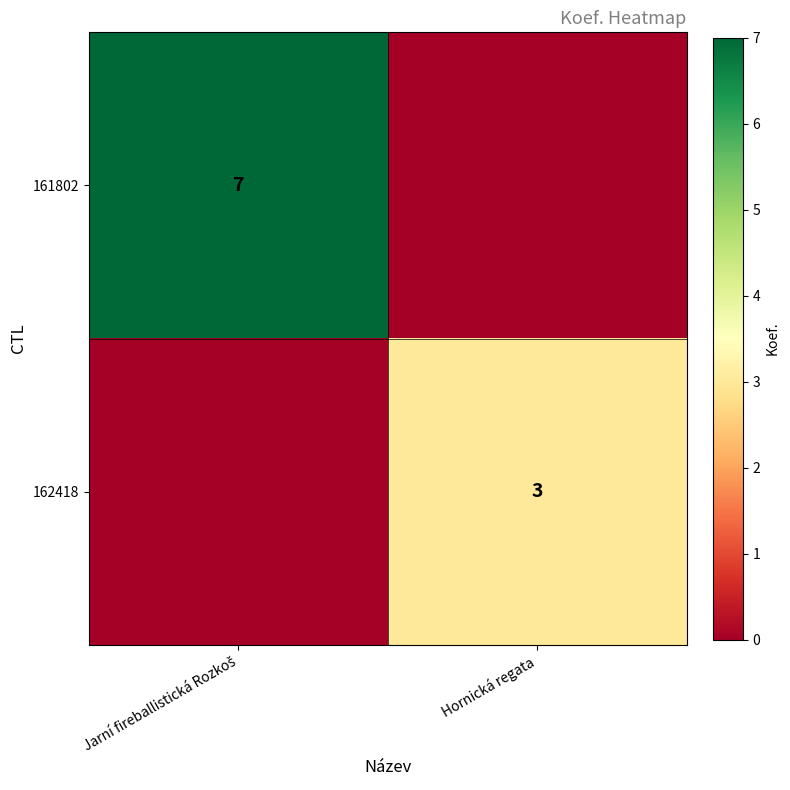

Is it true that 162418 equals 3 at Hornická regata?

True